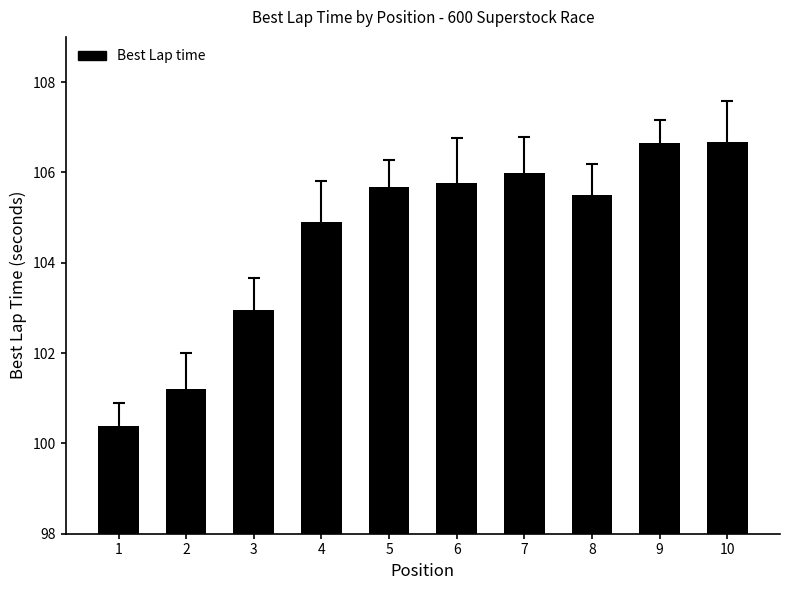

What is the sum of the values at 9 and 10?

213.3